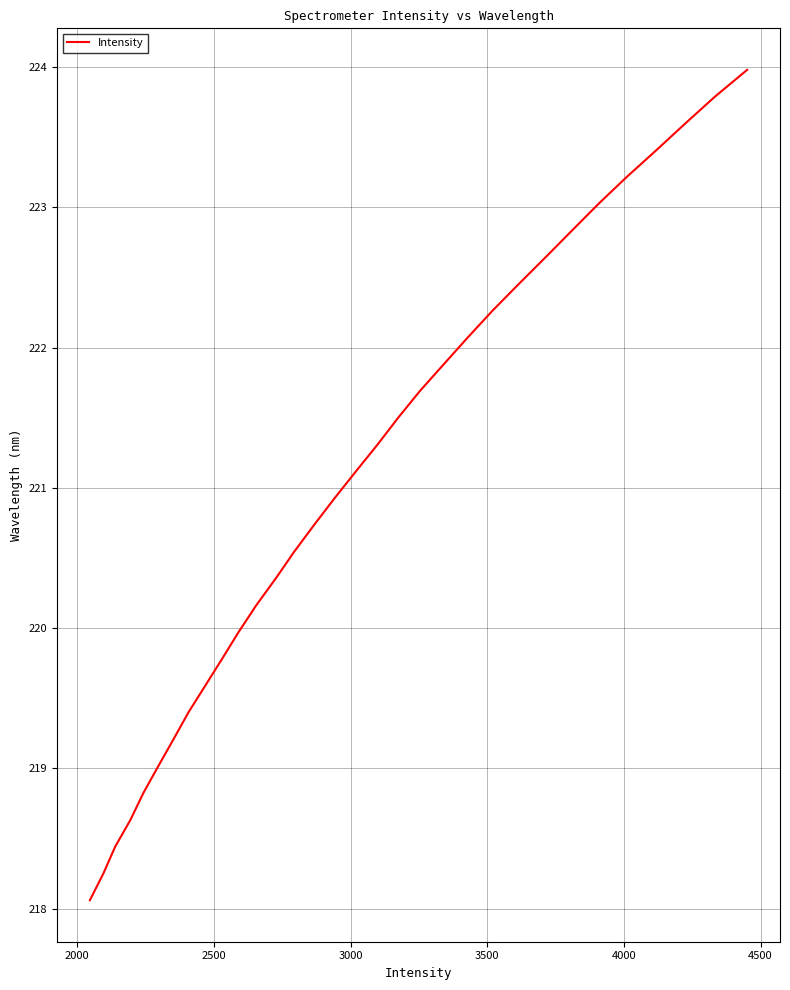

What is the difference between the maximum and minimum values?

5.9